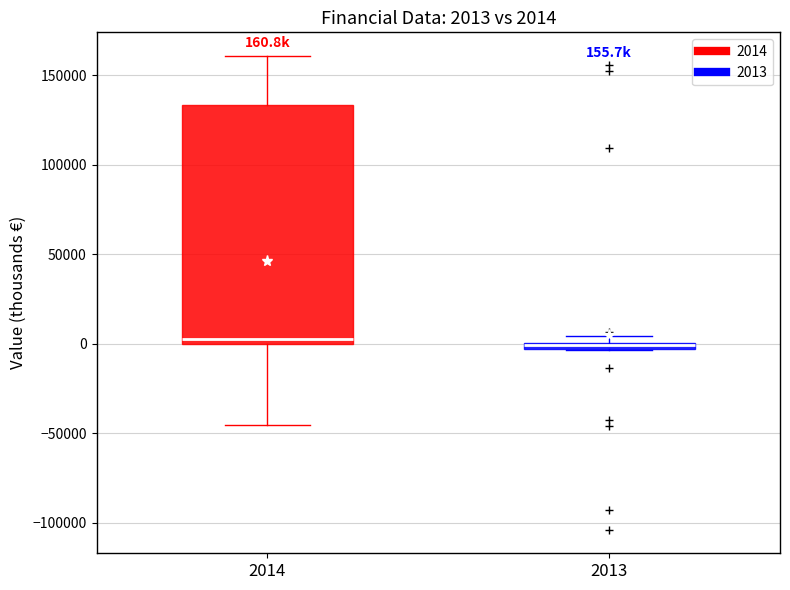

Comparing the boxes themselves (not the whiskers), which one is the tallest?

2014